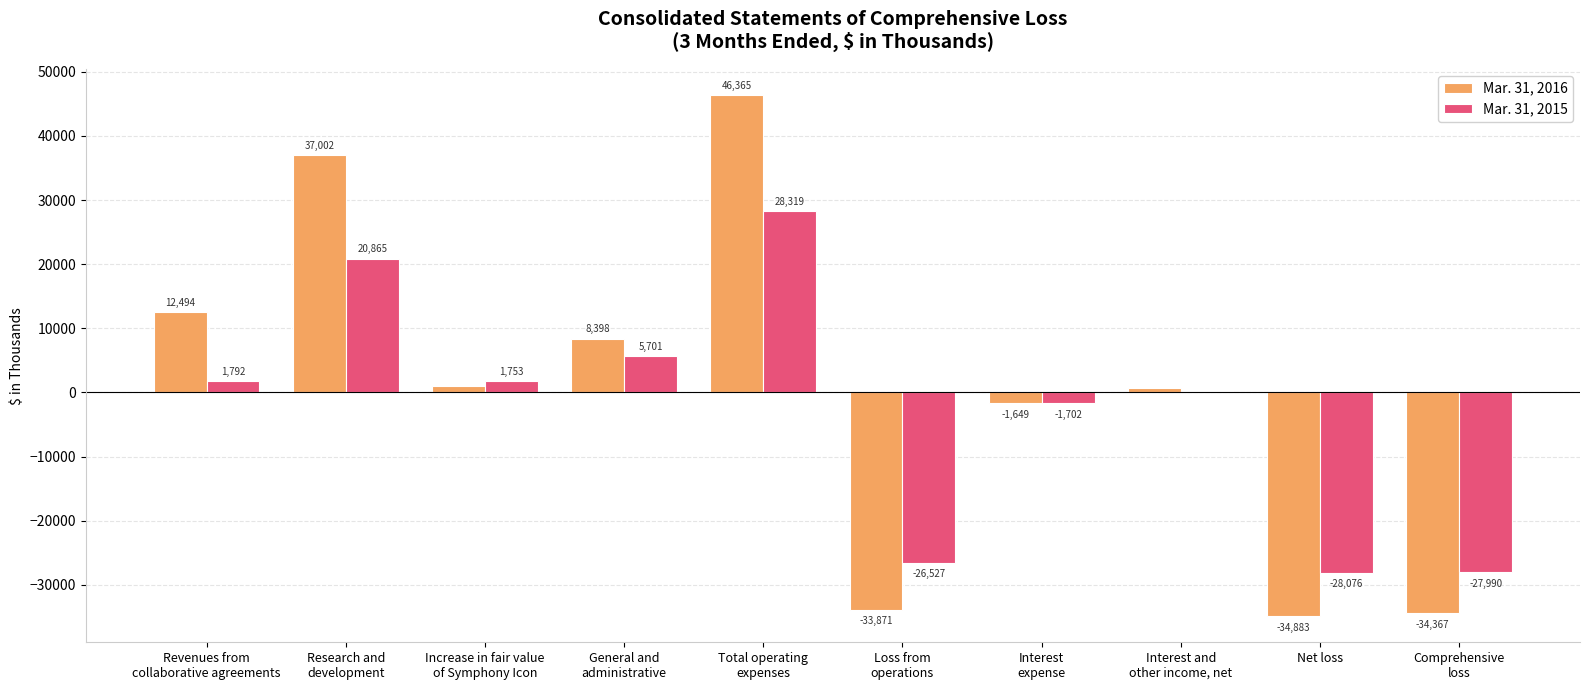

What is the maximum value shown in the chart?

46365